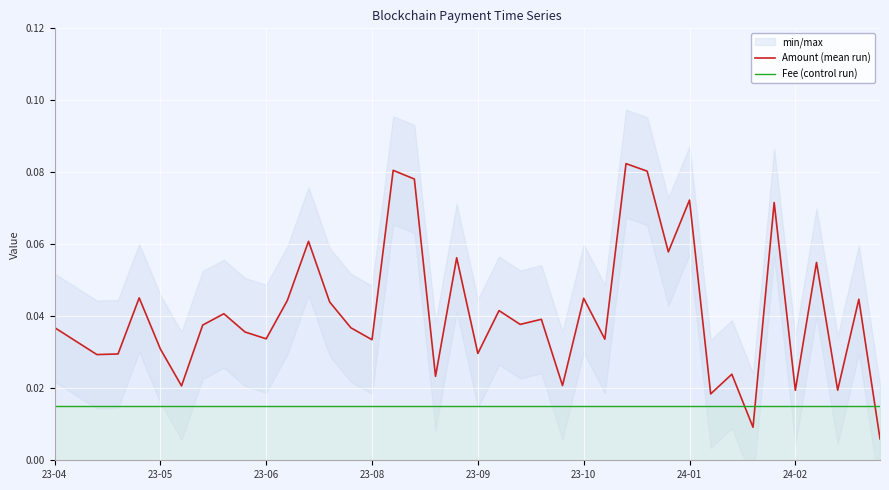

How many intersections are there between Fee (control run) and Amount (mean run)?

3